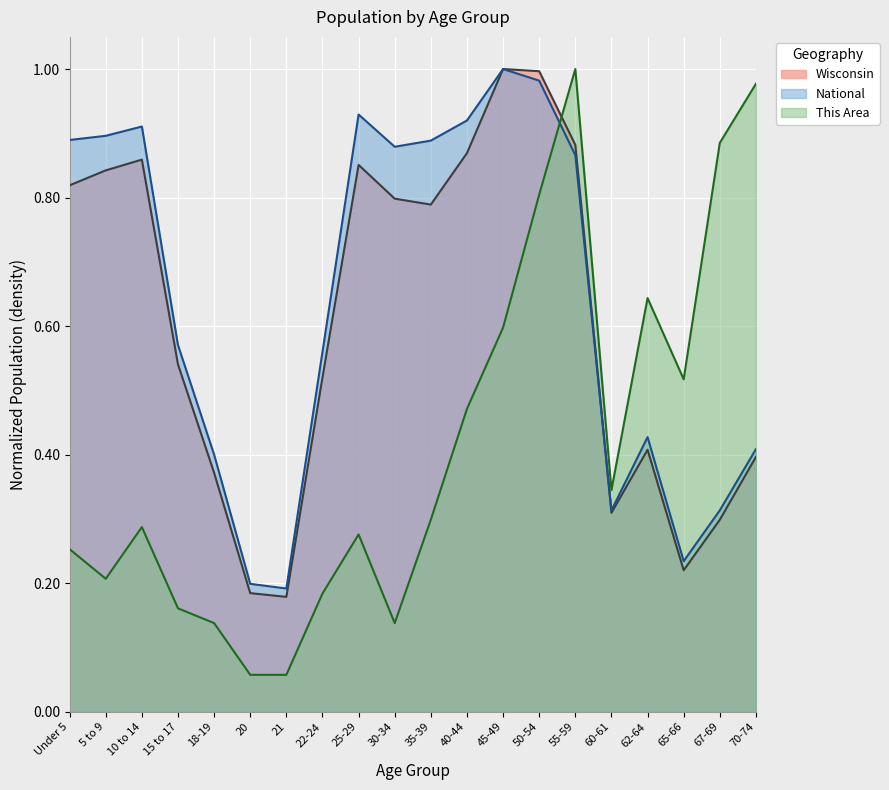

In This Area, how many points are lower than both neighbors (excluding endpoints)?

4